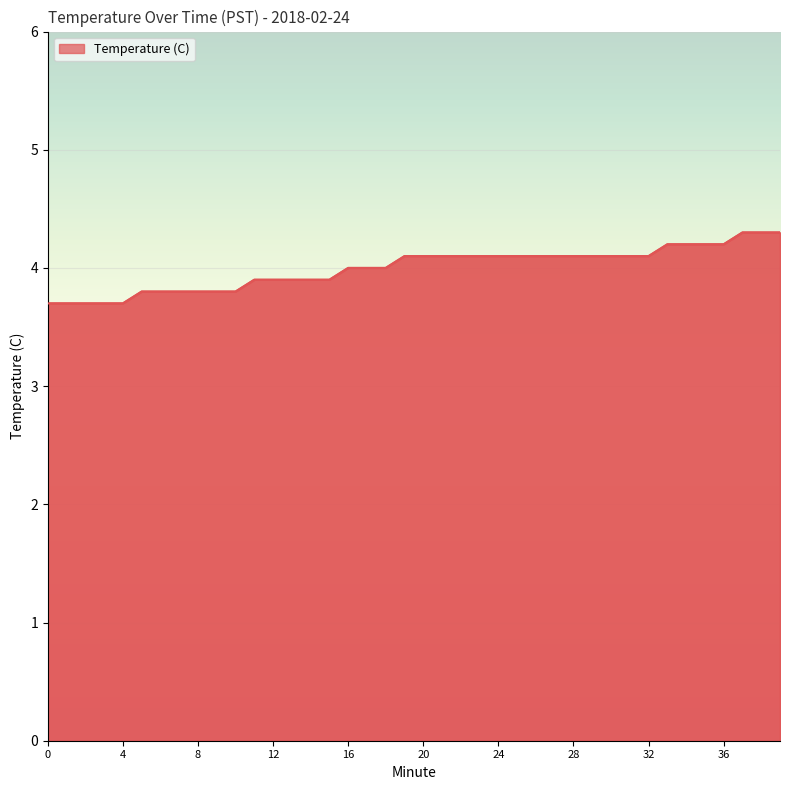

What is the maximum value shown in the chart?

4.3